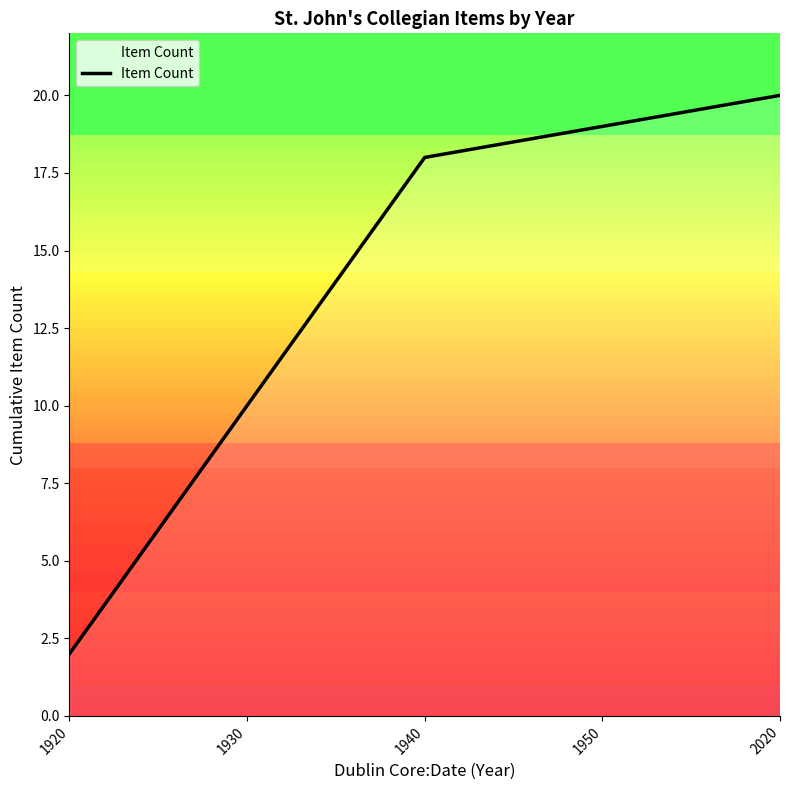

Where is the data nearest to the value 11?

1930